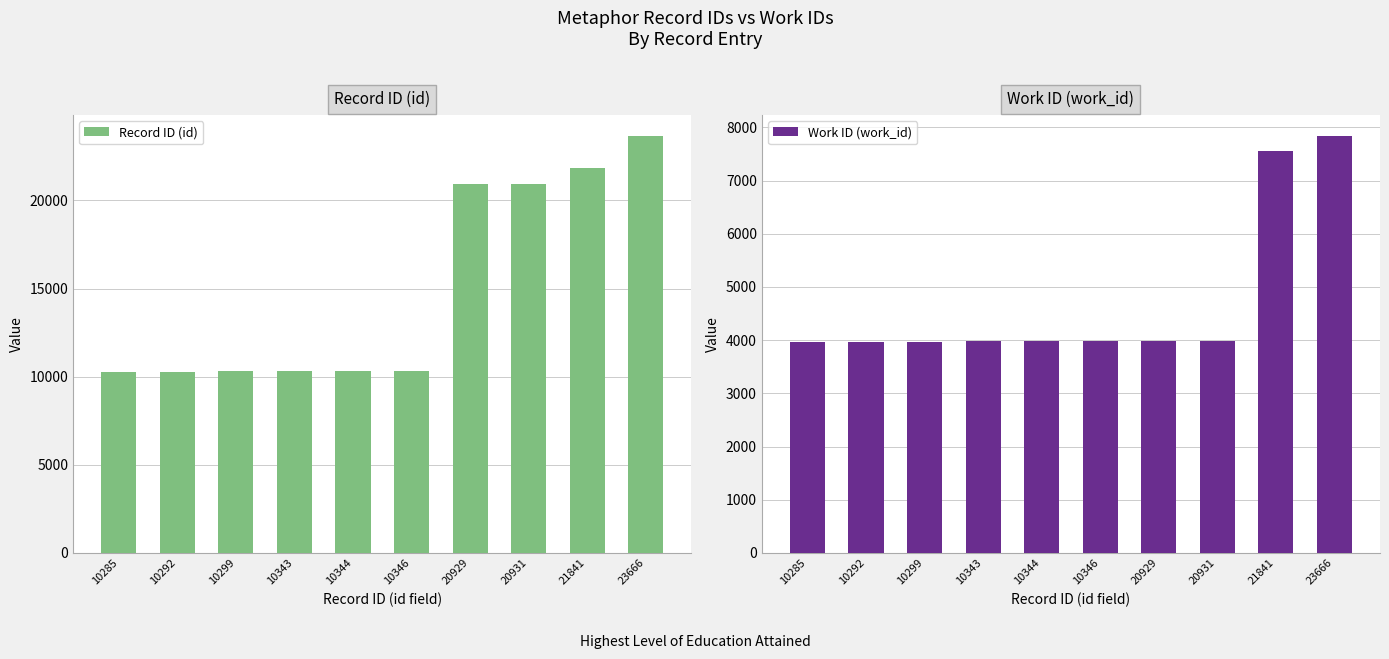

The Work ID (work_id) series shows 1332 at 10299. True or false?

False